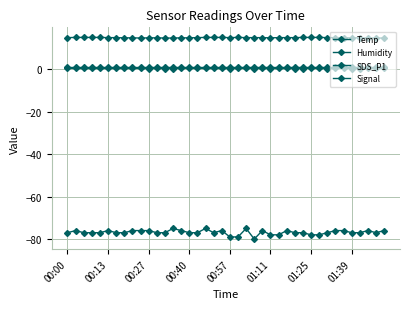

How many lines are shown in the chart?

4